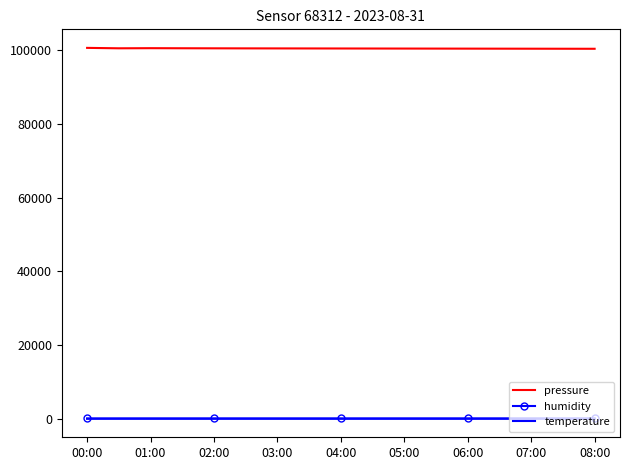

True or false: pressure and humidity cross at least once.

False